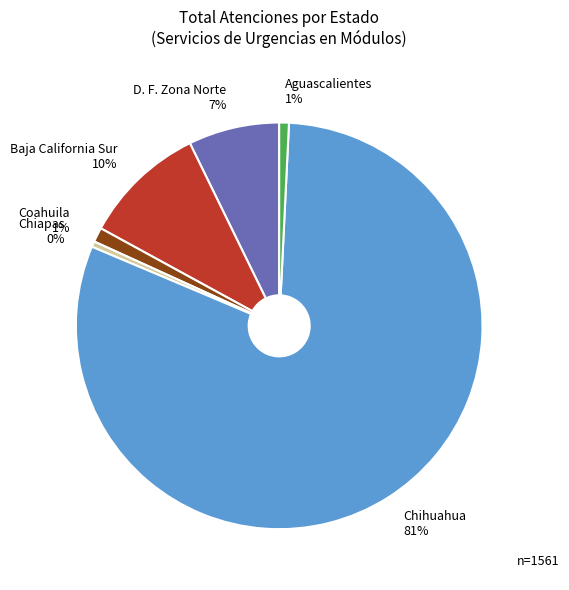

Do D. F. Zona Norte and Chihuahua together represent more than half of the pie?

Yes